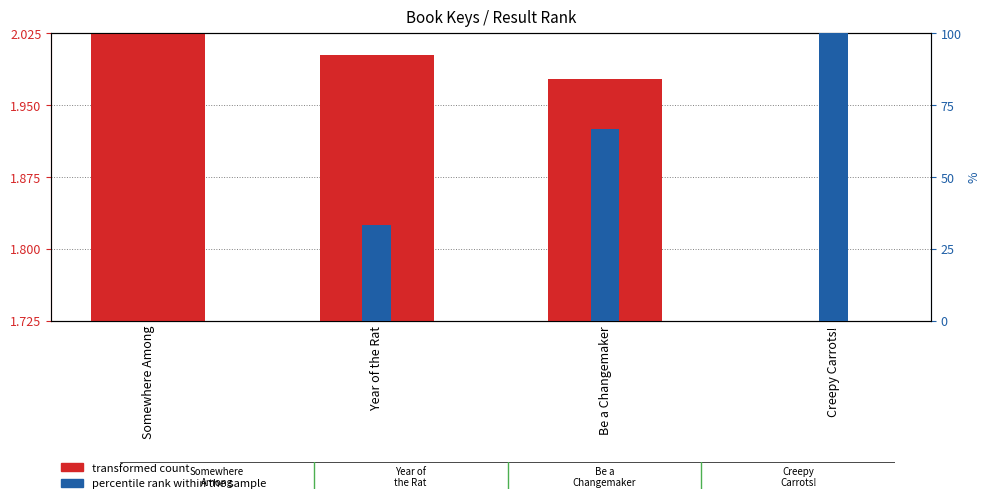

At Year of the Rat, list the series in order from smallest to largest.

transformed count, percentile rank within the sample